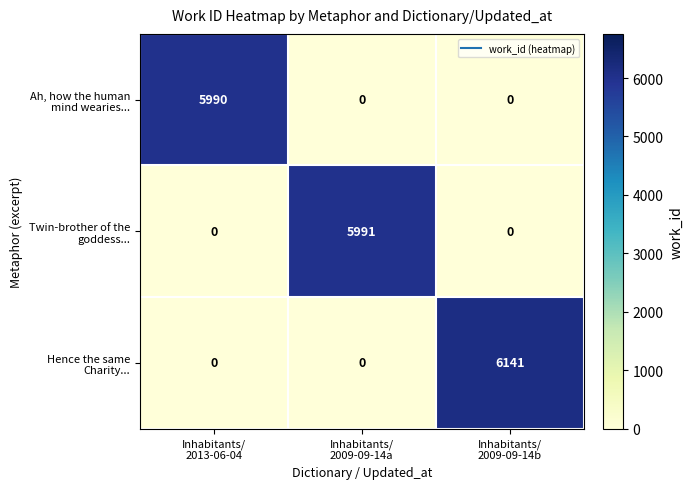

At which category is the sum across all series the highest?

Inhabitants/
2009-09-14b